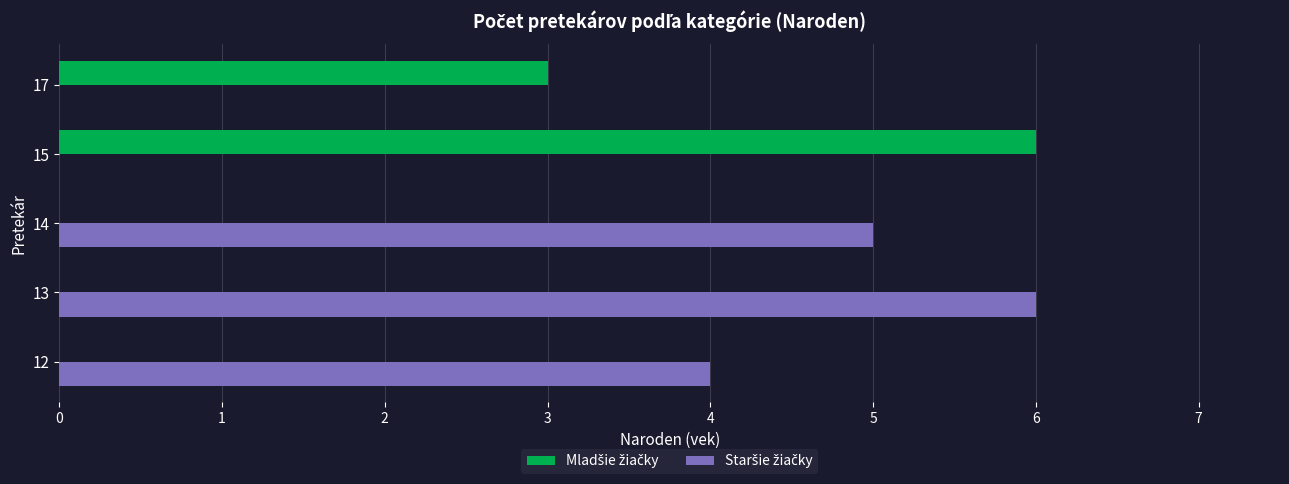

What is the maximum value shown in the chart?

6